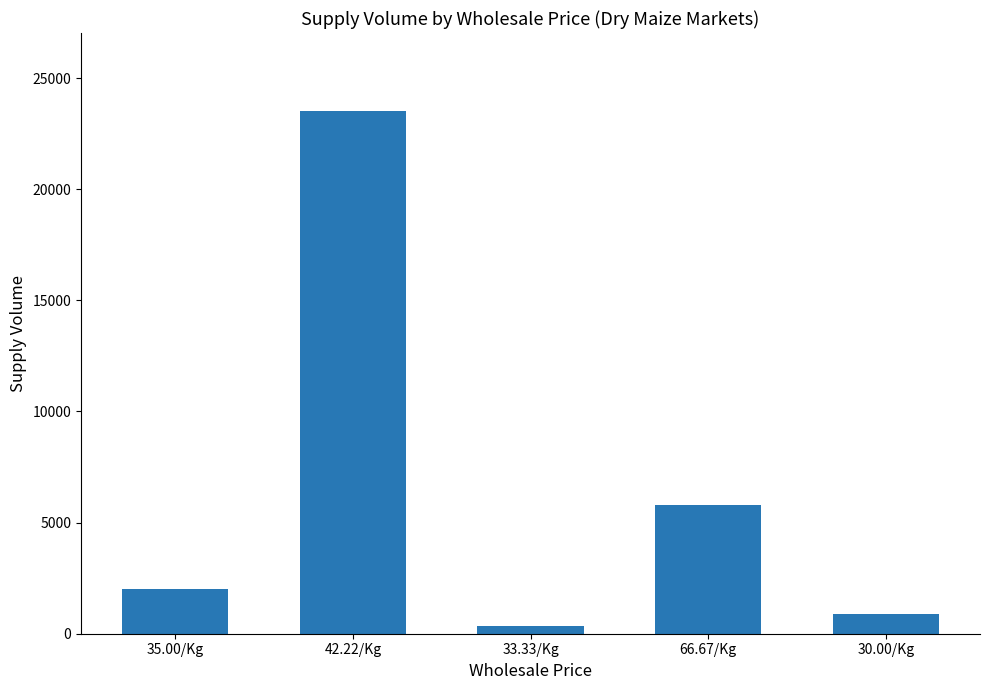

Which label corresponds to the smallest value in the chart?

33.33/Kg